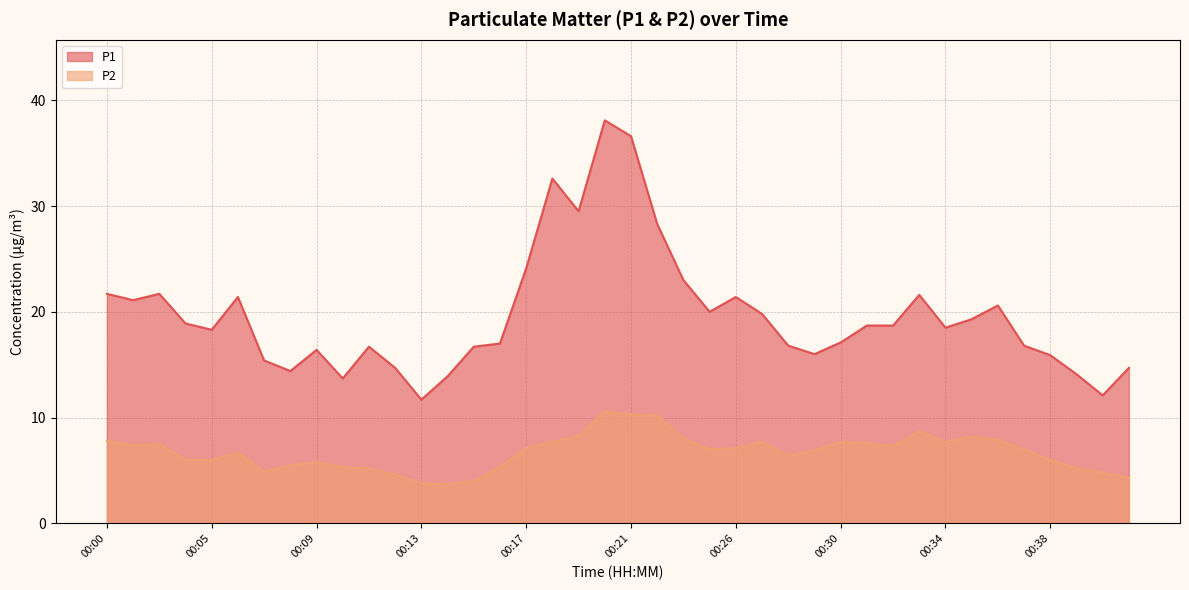

How many interior local valleys does the P2 series have?

7